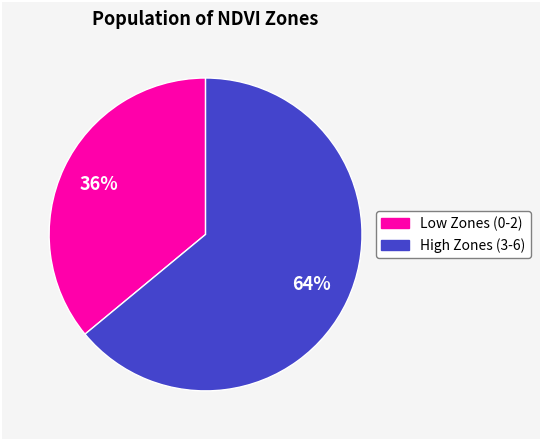

To the nearest percent, what is the difference between the largest and smallest slice percentages?

28%